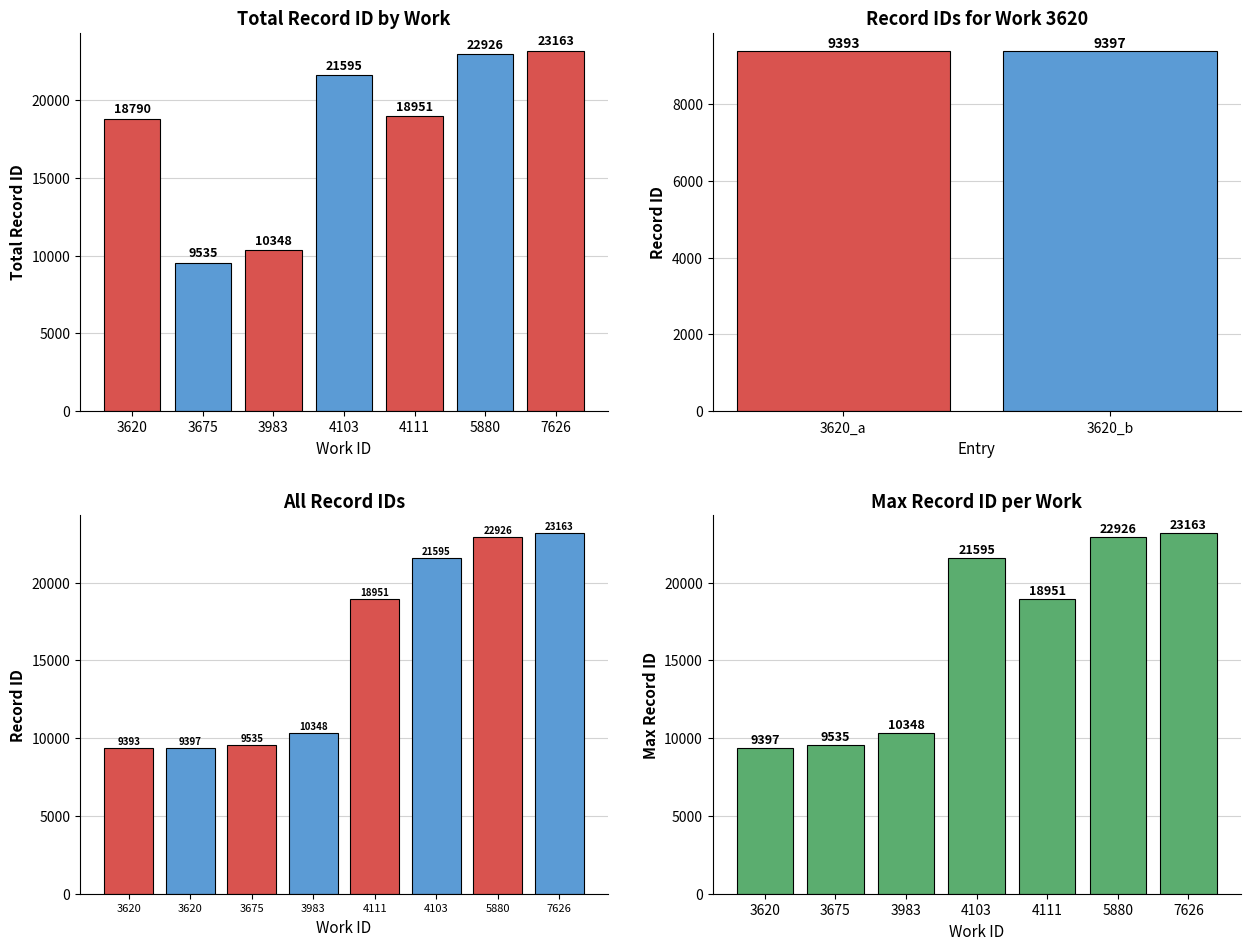

What is the difference between the maximum and minimum values?

13770